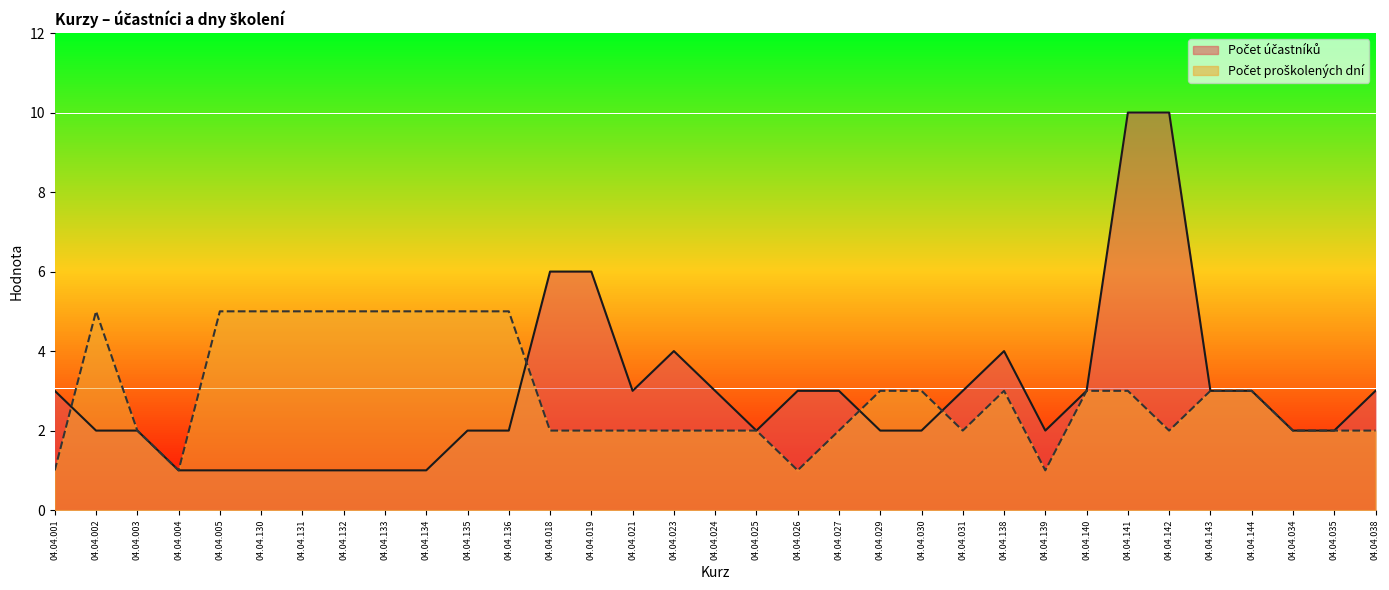

How many lines are shown in the chart?

2